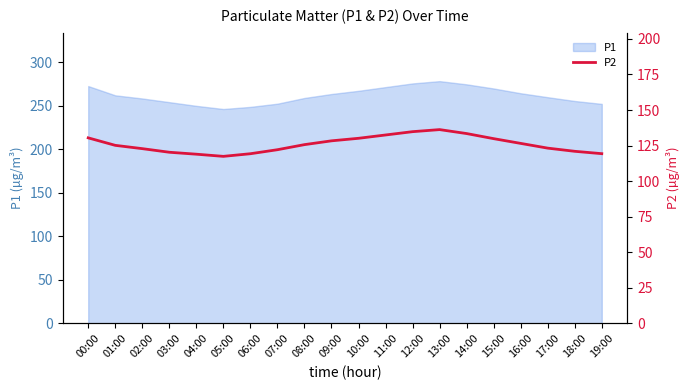

What is the value of the 11th point from the left?

130.1